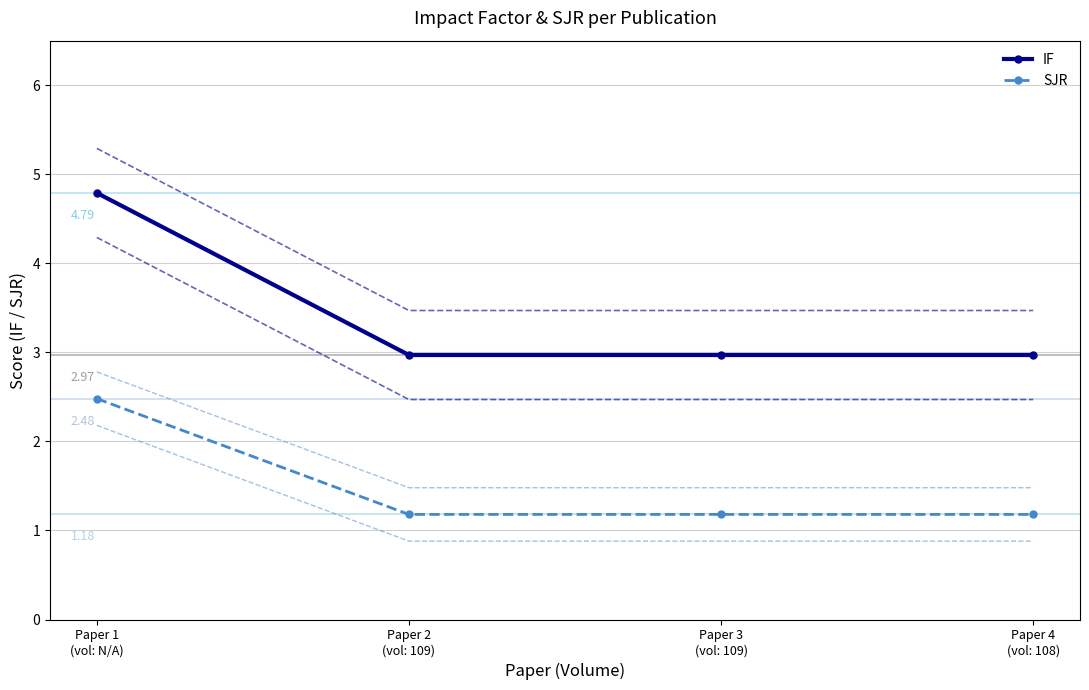

What is the label of the 3rd point from the right?

Paper 2
(vol: 109)